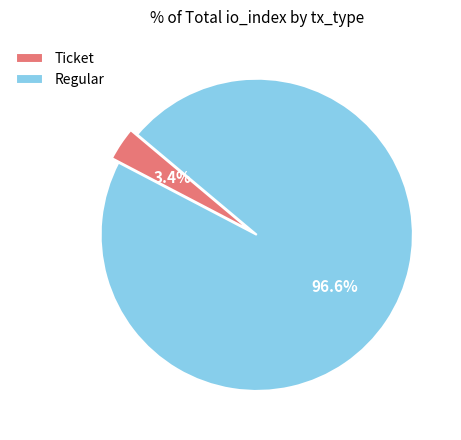

Which category has the biggest portion of the pie?

Regular